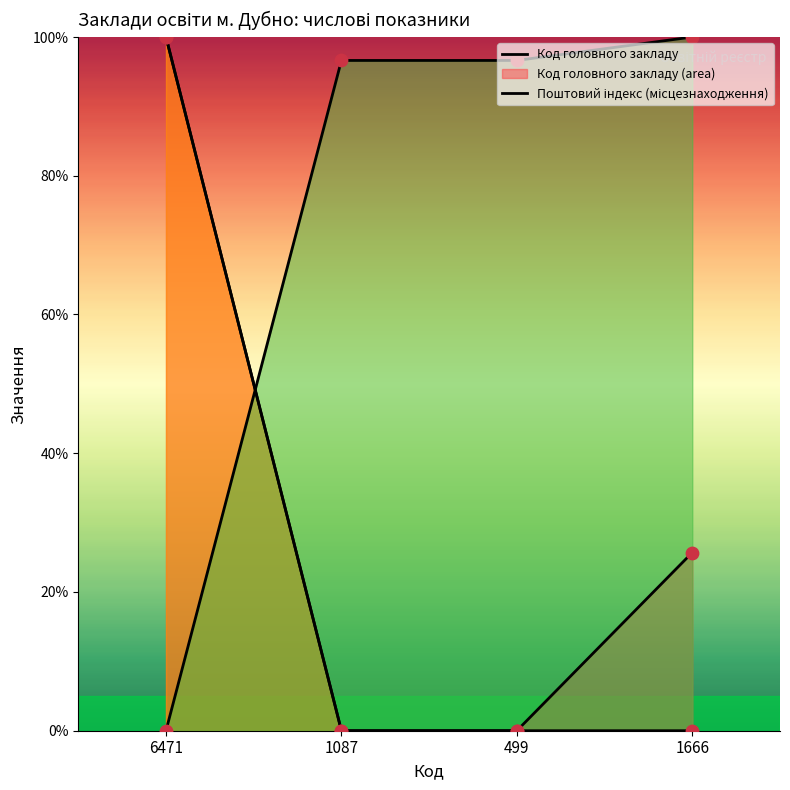

Which series contains the lowest Y value?

Код головного закладу